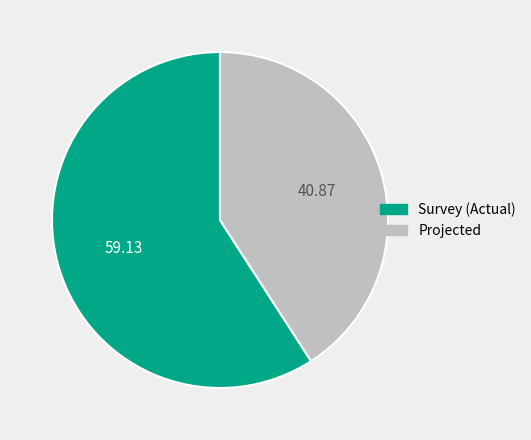

How many slices are in this pie chart?

2